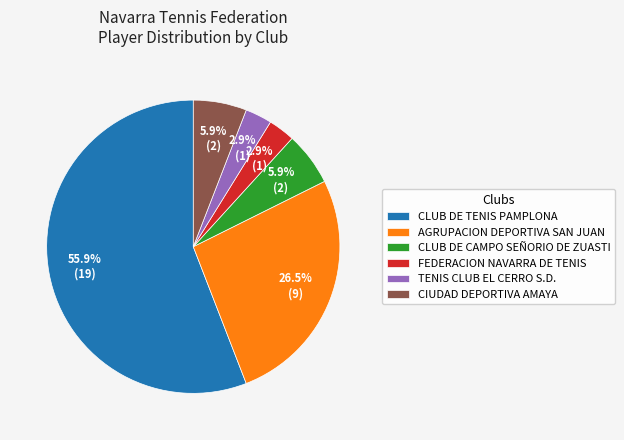

Which slice is the largest?

CLUB DE TENIS PAMPLONA